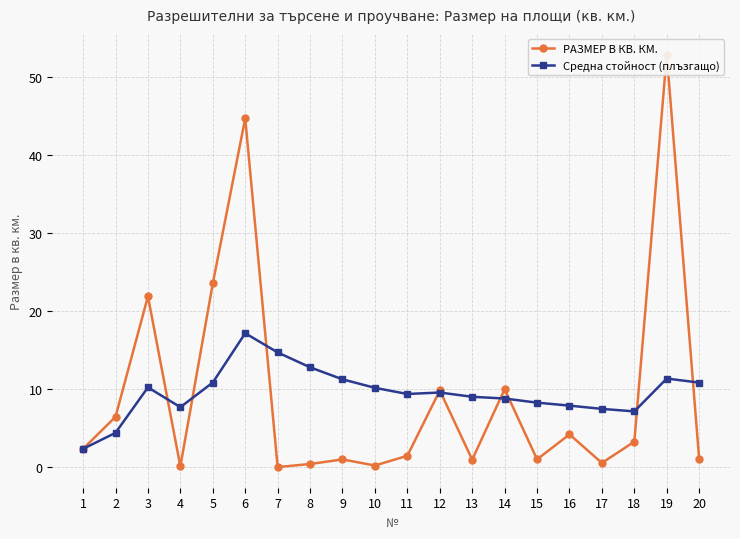

Which category has the lowest value in the Средна стойност (плъзгащо) series?

1